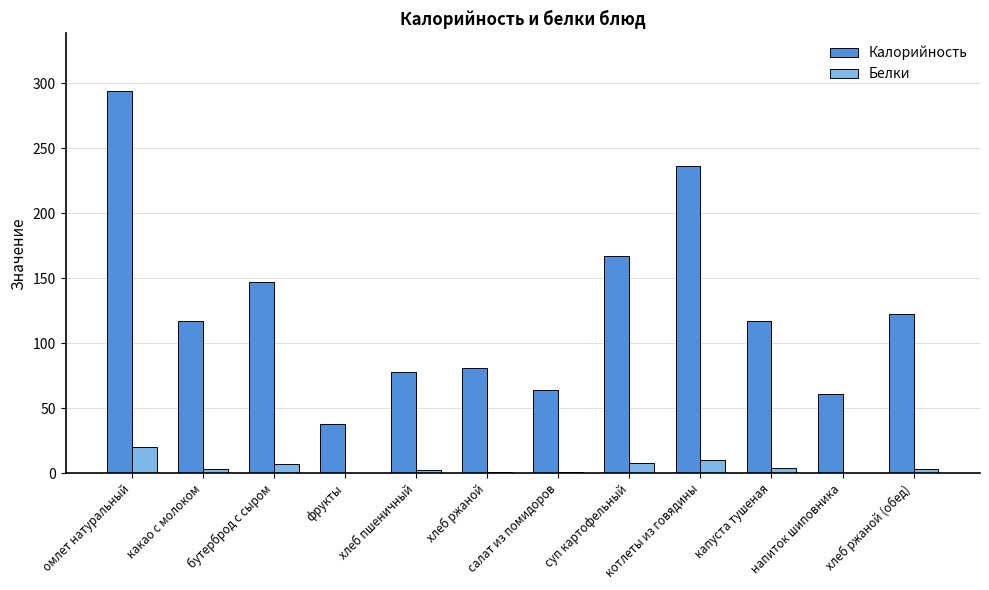

What is the sum of all Белки values?

59